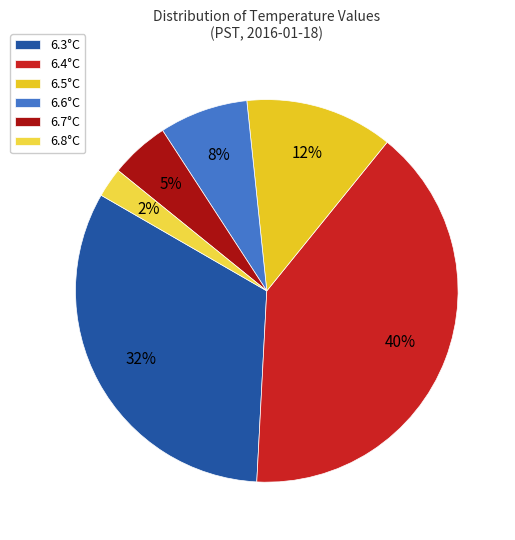

How many segments does this pie chart have?

6